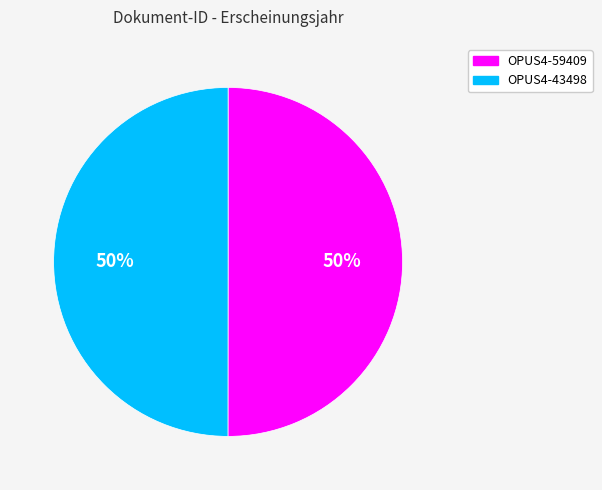

Combined, do OPUS4-43498 and OPUS4-59409 account for over 50%?

Yes